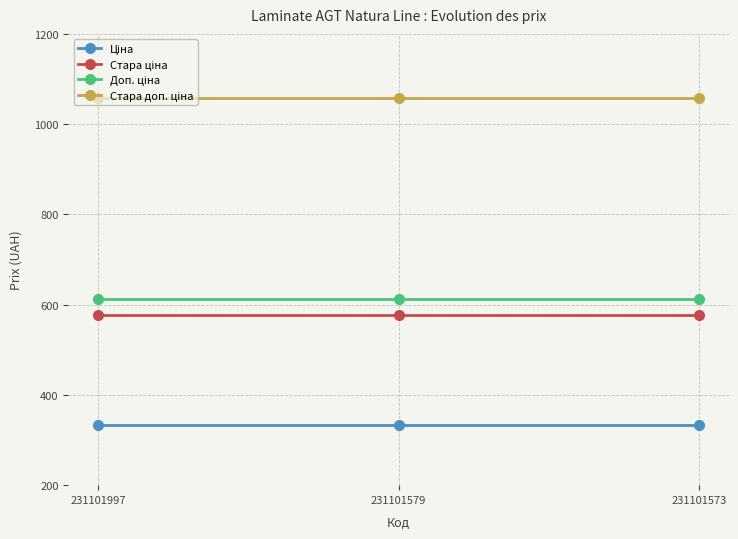

How many categories are shown in the chart?

3